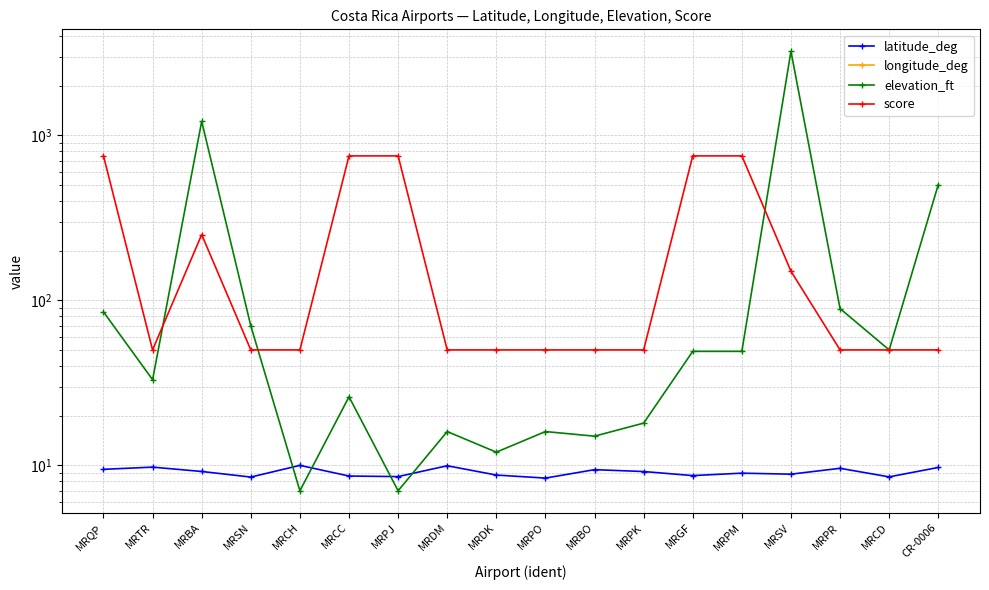

Which series ends up on top after the final intersection of elevation_ft and score?

elevation_ft